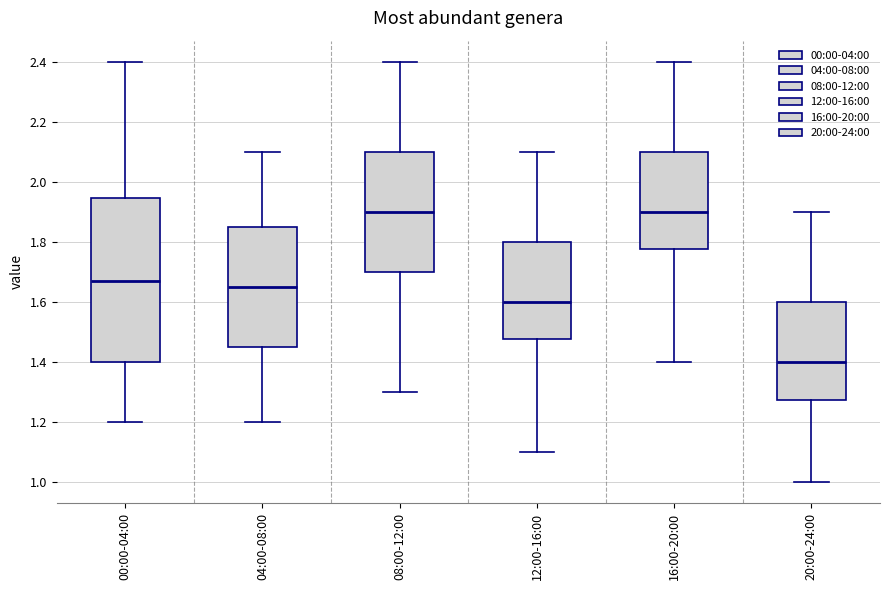

Reading left to right, read every box against the y-axis: the position of its median line, the range the box covers, and the ends of its whiskers. The values are not printed on the chart, so give them approximately, as read against the axis.

00:00-04:00: median 1.68, box 1.40 to 1.94, whiskers 1.20 to 2.40
04:00-08:00: median 1.66, box 1.46 to 1.86, whiskers 1.20 to 2.10
08:00-12:00: median 1.90, box 1.70 to 2.10, whiskers 1.30 to 2.40
12:00-16:00: median 1.60, box 1.48 to 1.80, whiskers 1.10 to 2.10
16:00-20:00: median 1.90, box 1.78 to 2.10, whiskers 1.40 to 2.40
20:00-24:00: median 1.40, box 1.28 to 1.60, whiskers 1.00 to 1.90